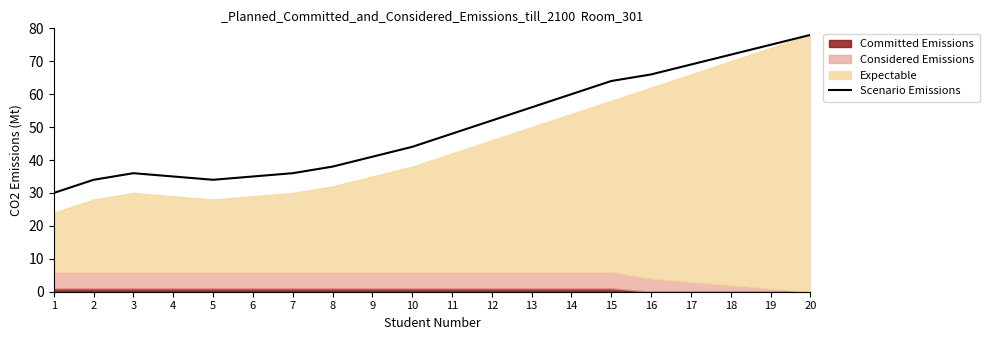

Reading right to left, transcribe all the data shown in this chart.

20=78	19=75	18=72	17=69	16=66	15=64	14=60	13=56	12=52	11=48	10=44	9=41	8=38	7=36	6=35	5=34	4=35	3=36	2=34	1=30